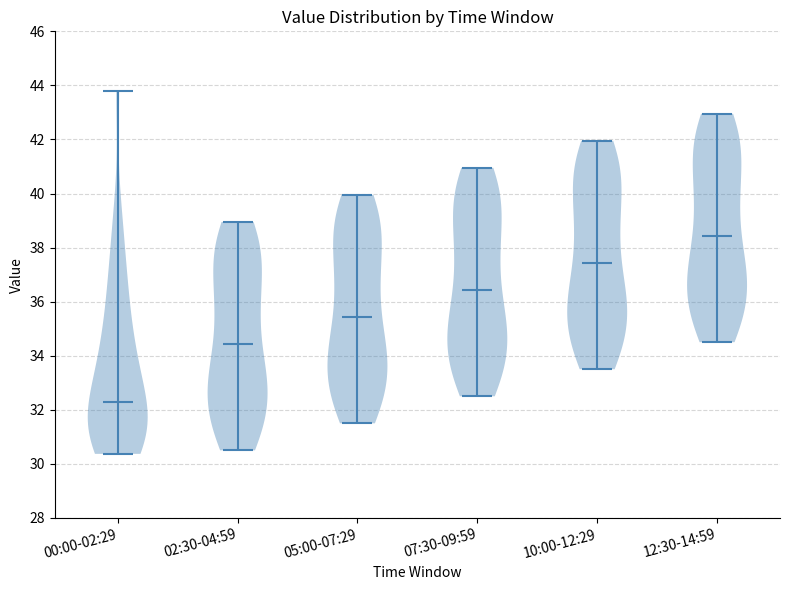

Reading left to right, read every violin against the y-axis: where its median line is, and the lowest and highest points it reaches. The values are not printed on the chart, so give them approximately, as read against the axis.

00:00-02:29: median line 32.4, lowest point 30.4, highest point 43.8
02:30-04:59: median line 34.4, lowest point 30.6, highest point 39.0
05:00-07:29: median line 35.4, lowest point 31.6, highest point 40.0
07:30-09:59: median line 36.4, lowest point 32.6, highest point 41.0
10:00-12:29: median line 37.4, lowest point 33.6, highest point 42.0
12:30-14:59: median line 38.4, lowest point 34.6, highest point 43.0